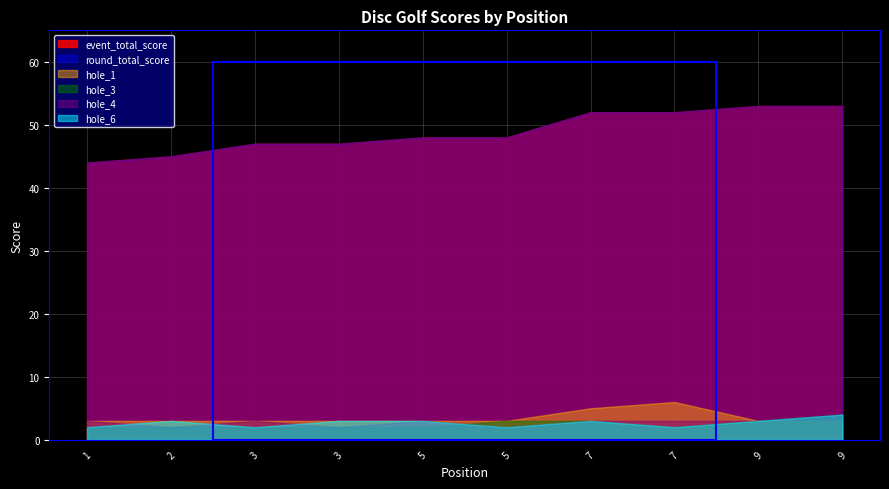

List the labels in order of hole_1 value, largest first.

7, 7, 1, 2, 3, 3, 5, 5, 9, 9